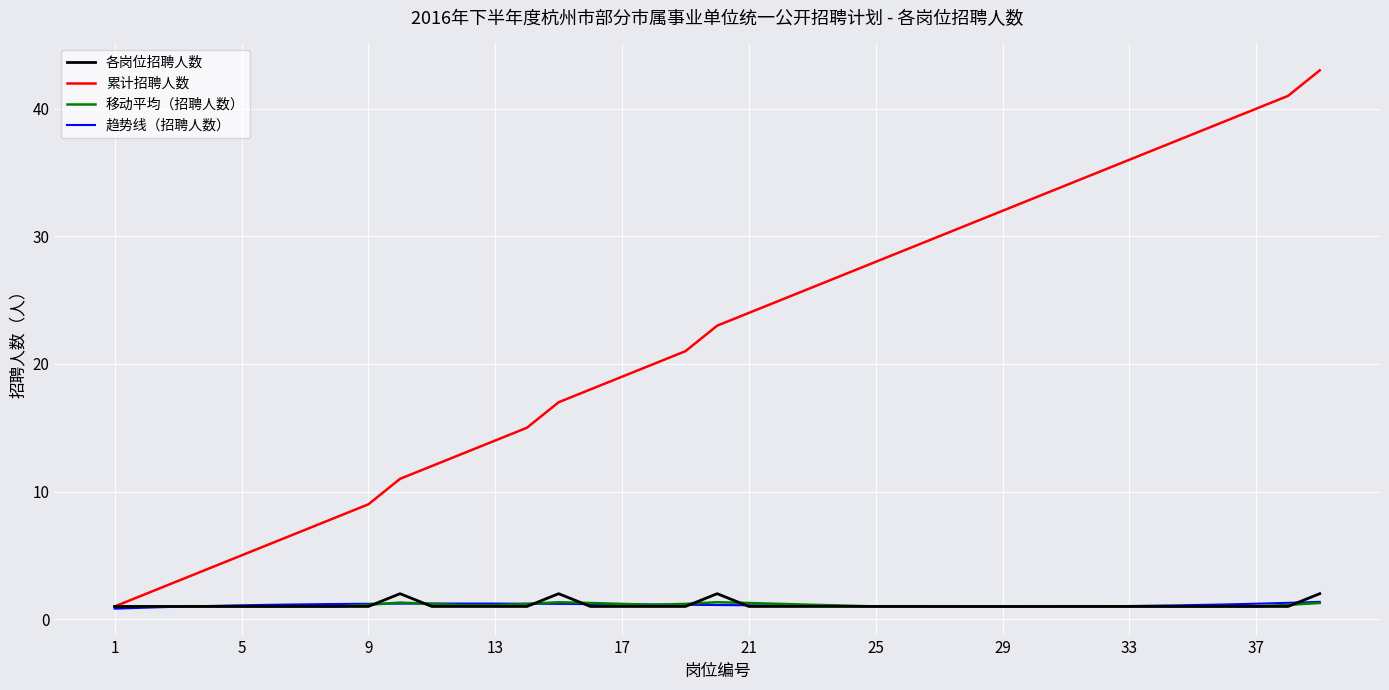

The 累计招聘人数 series shows 3.2 at 5. True or false?

False